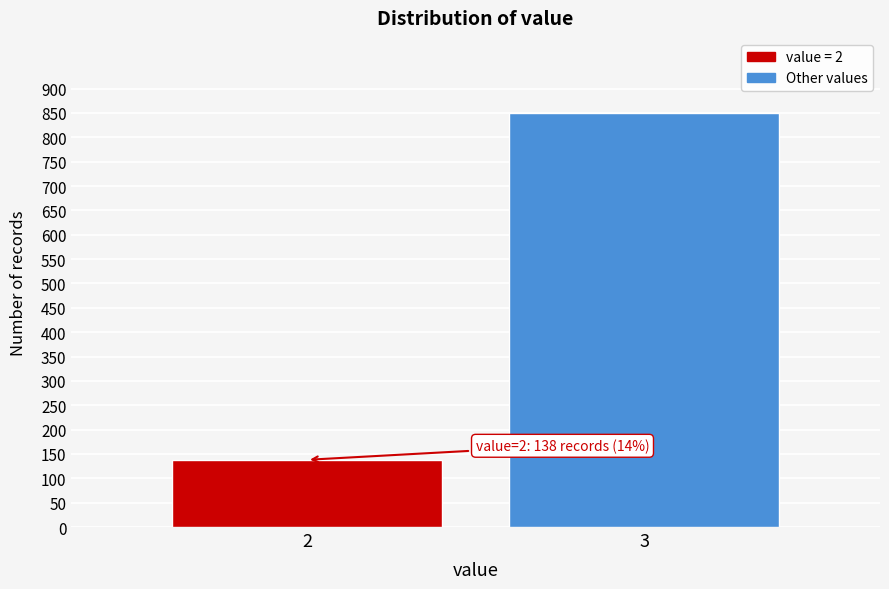

Reading right to left, what are all the values shown in this chart?

851	138